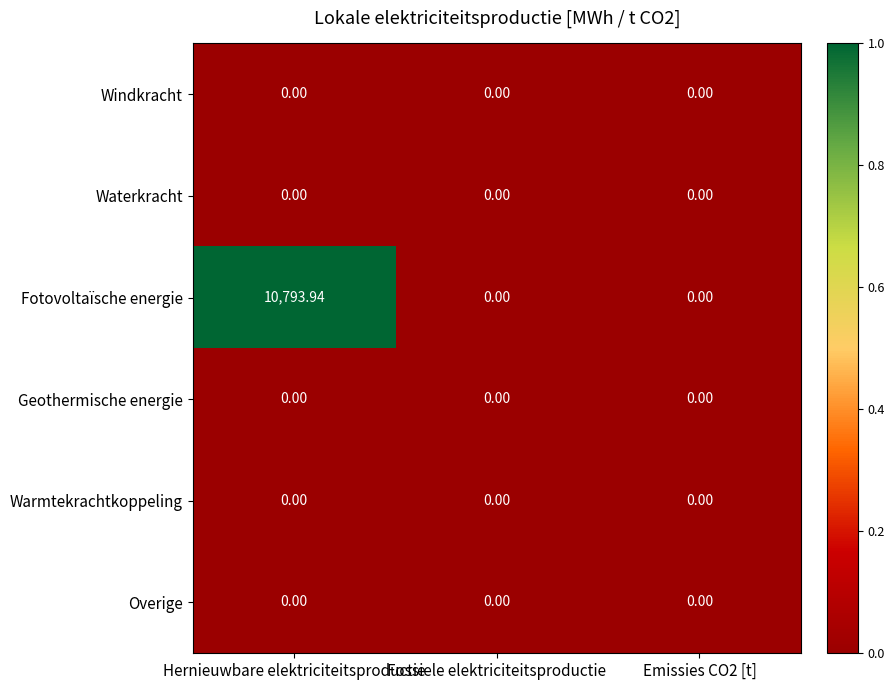

Which series has the largest range (max minus min)?

Fotovoltaïsche energie